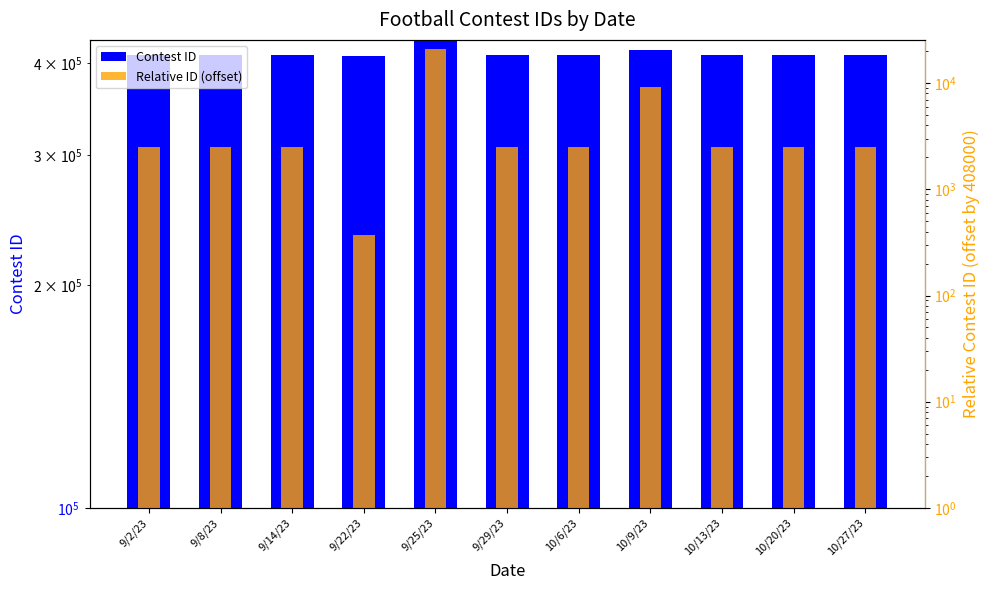

What is the difference between the maximum and minimum values in the Relative ID (offset) series?

20489